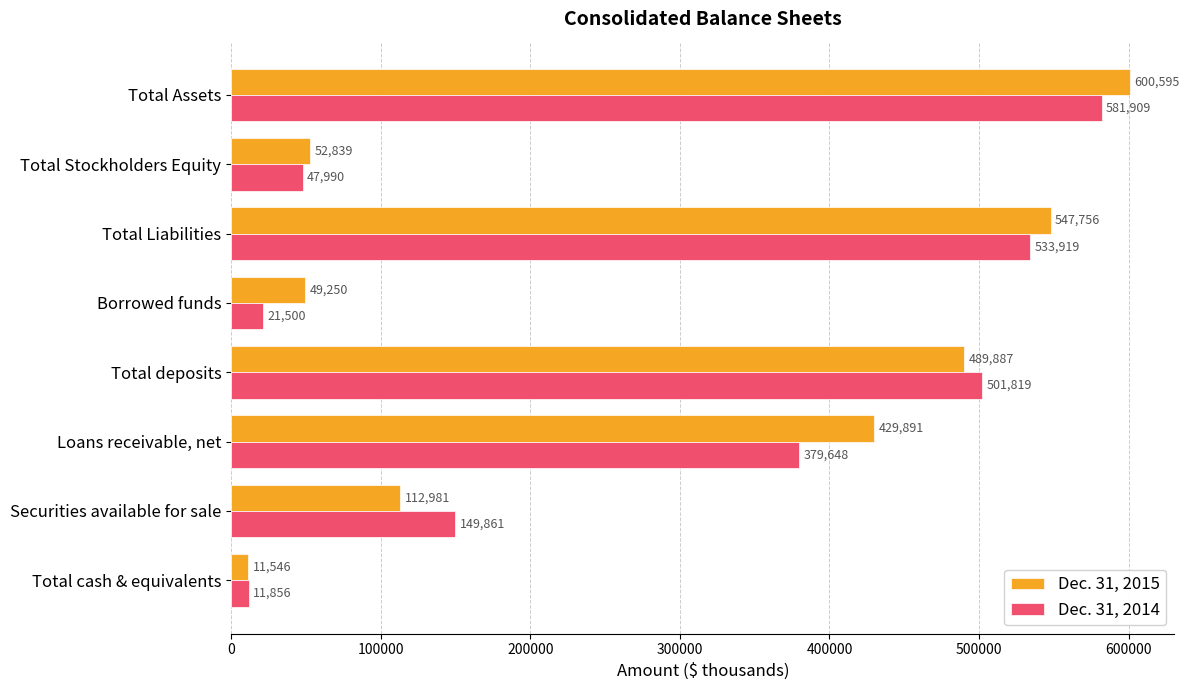

How many data points in Dec. 31, 2014 are less than 379648?

4